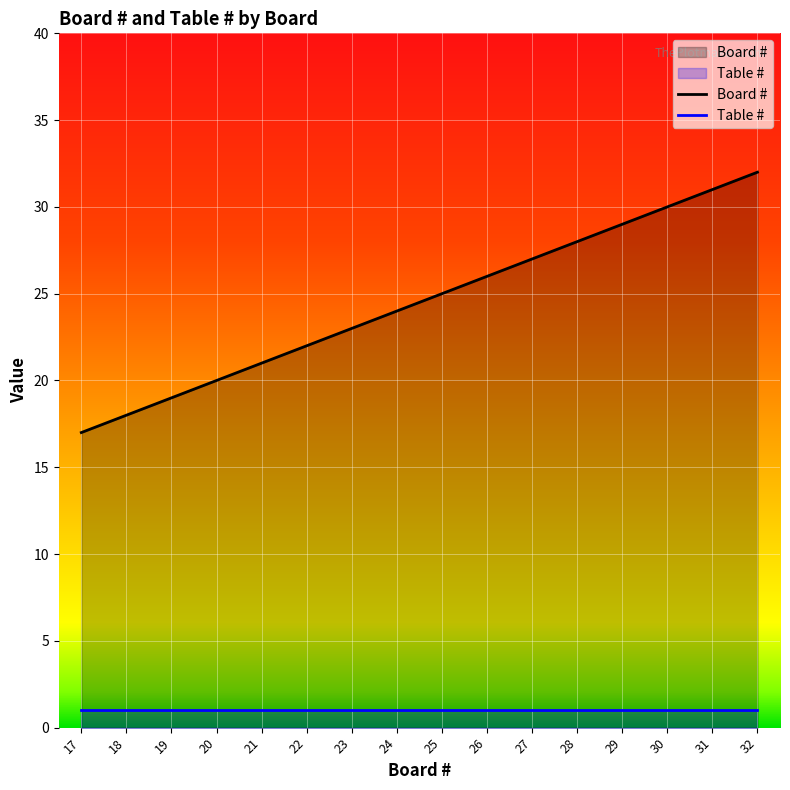

Reading left to right, what are all the values shown in this chart?

Board #: 17=17	18=18	19=19	20=20	21=21	22=22	23=23	24=24	25=25	26=26	27=27	28=28	29=29	30=30	31=31	32=32
Table #: 17=1	18=1	19=1	20=1	21=1	22=1	23=1	24=1	25=1	26=1	27=1	28=1	29=1	30=1	31=1	32=1